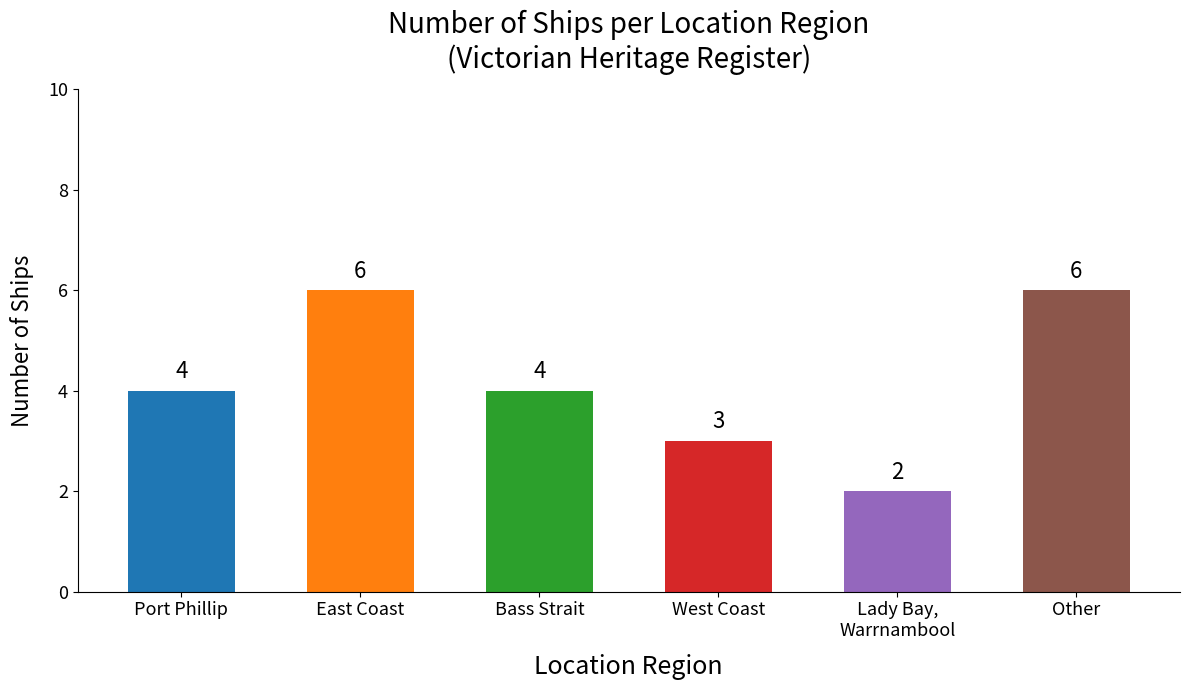

What value does the data have at Lady Bay,
Warrnambool?

2